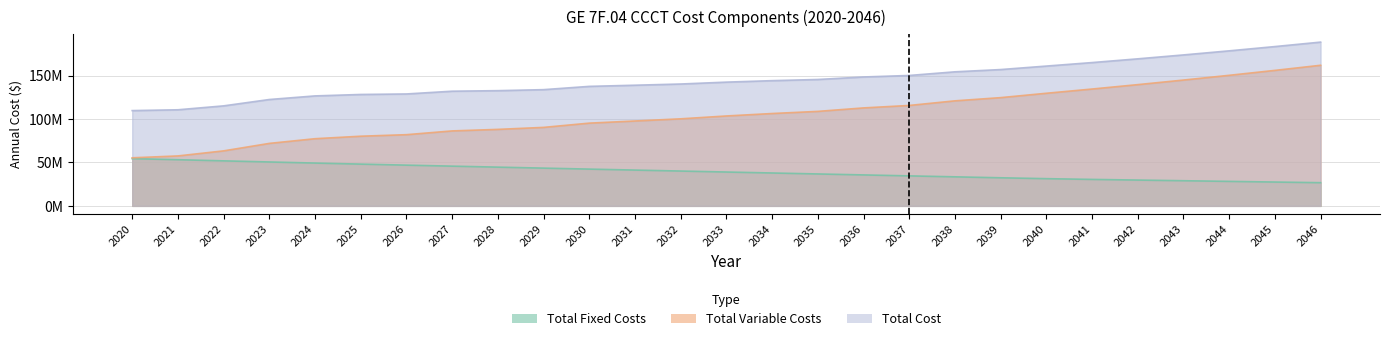

List the series in order of their peak value, lowest first.

Total Fixed Costs, Total Variable Costs, Total Cost